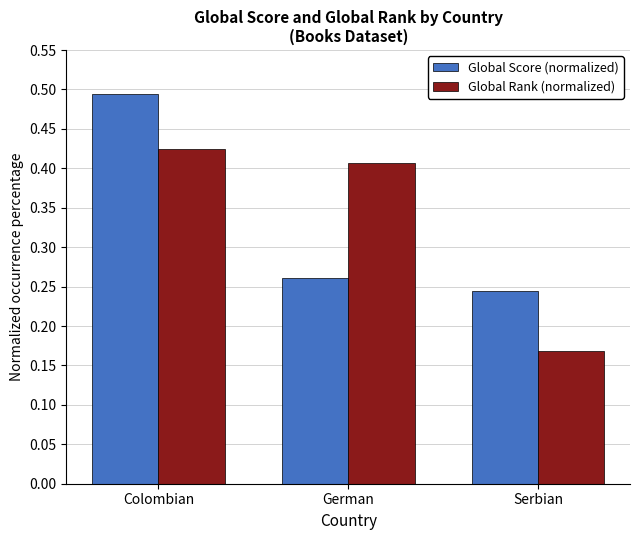

Where is Global Score (normalized) nearest to the value 0?

Serbian